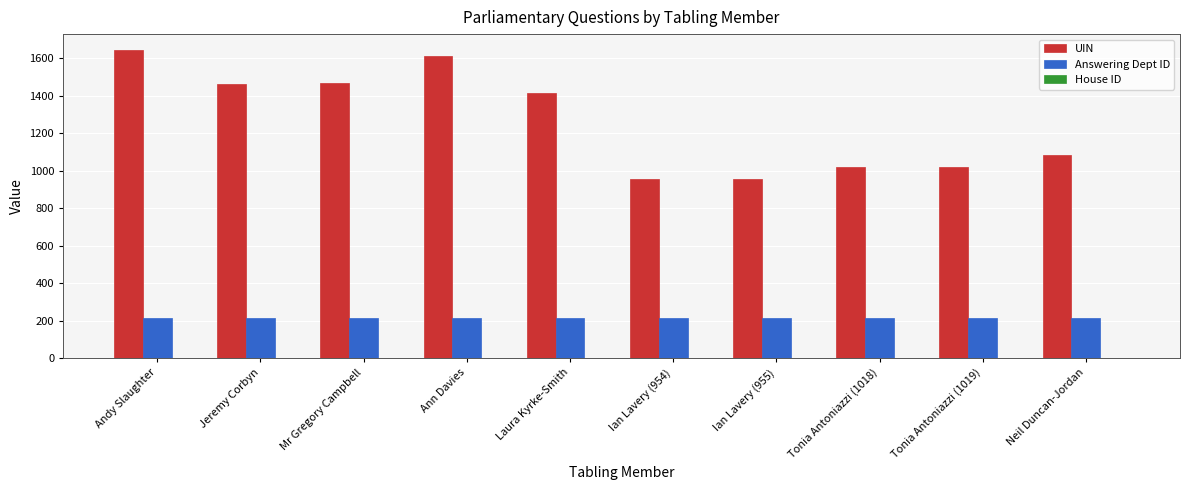

Which series has the largest total across all categories?

UIN